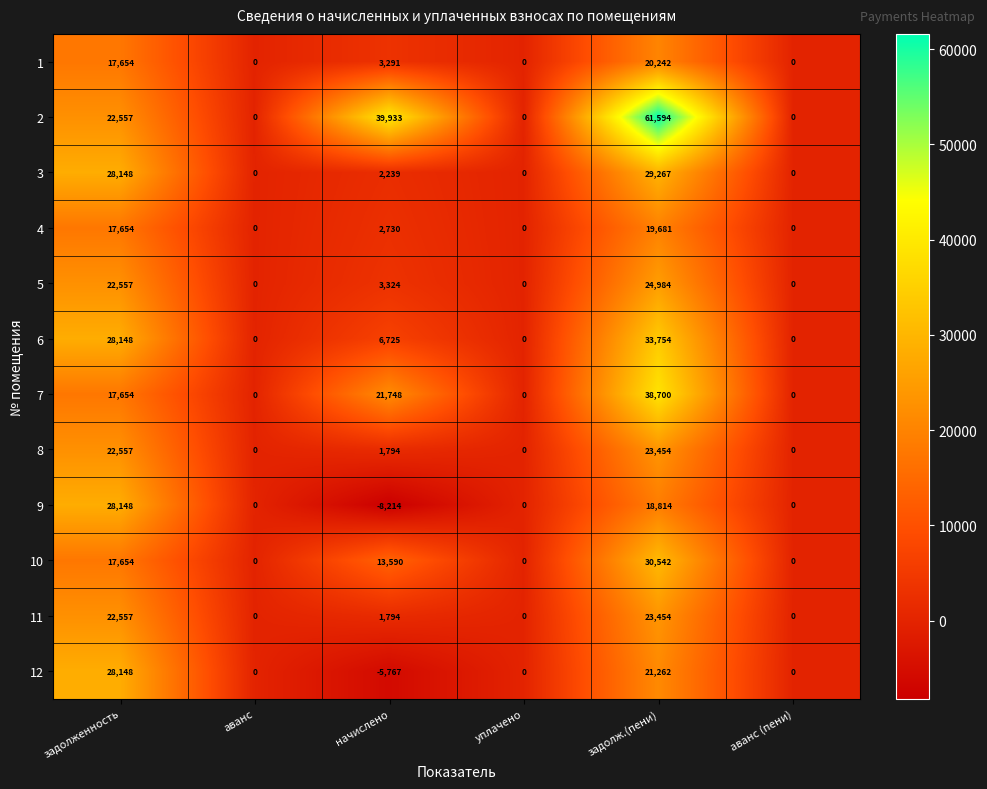

Which category has the highest value in the 7 series?

задолж.(пени)